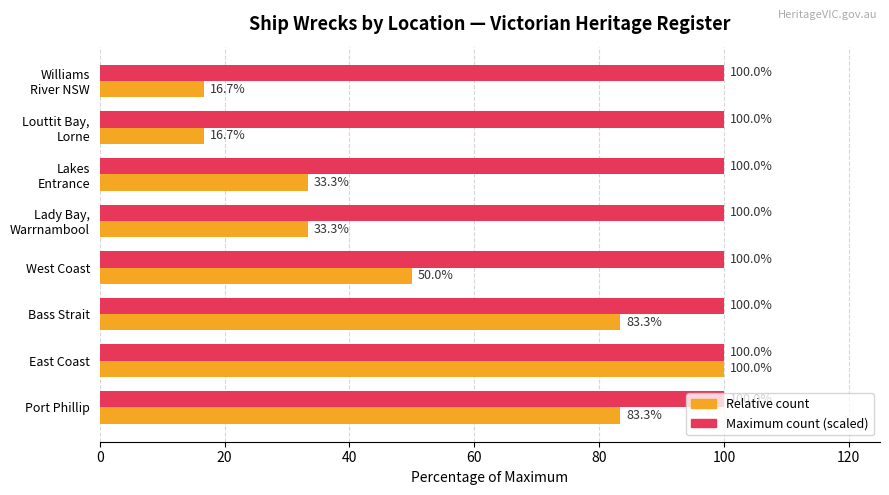

What is the maximum value for Relative count?

100.0